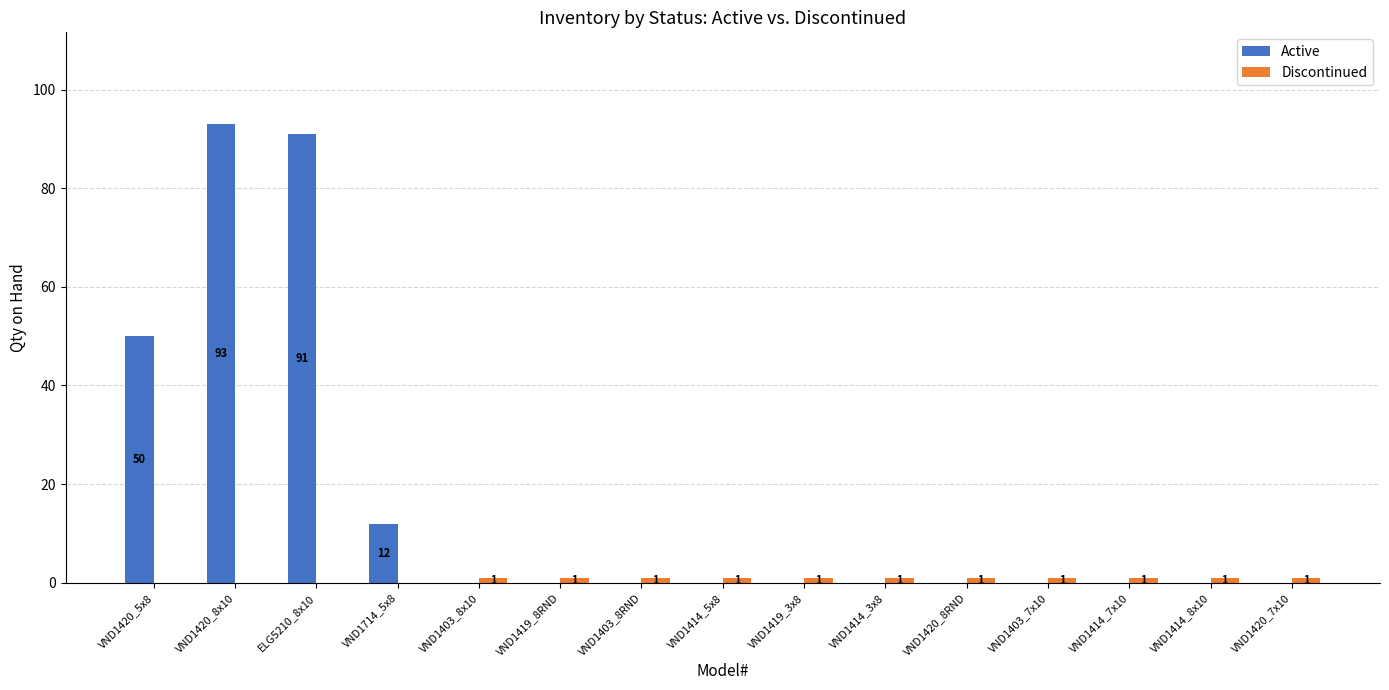

How many values in Active are above zero?

4